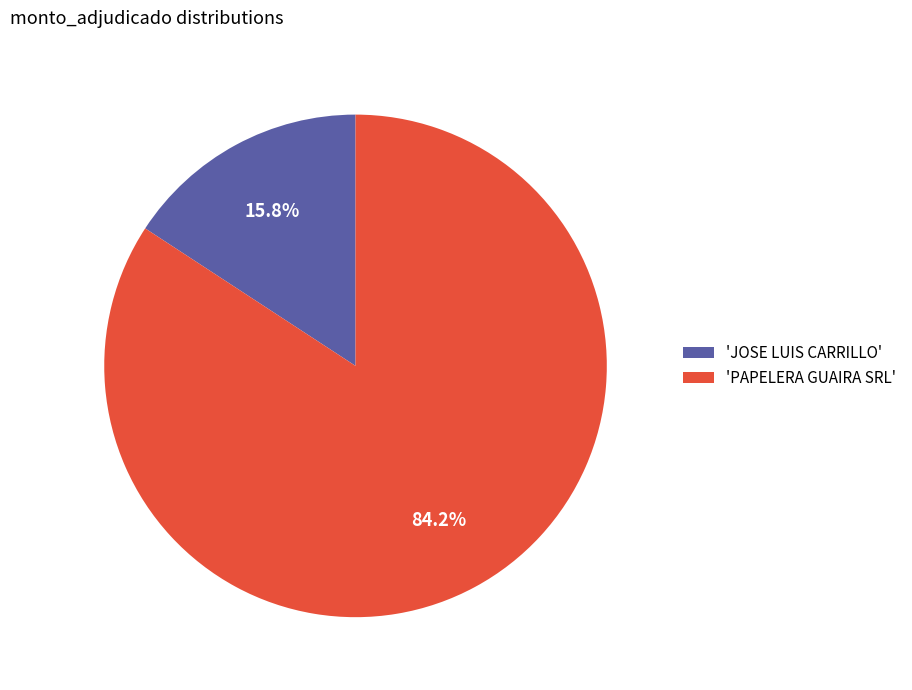

Is there a majority slice in this chart?

Yes